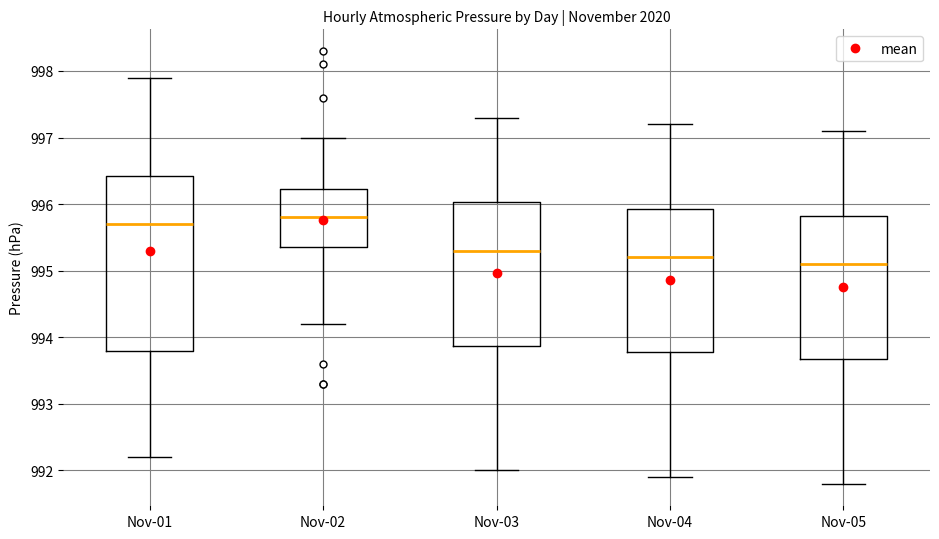

Reading left to right, read every box against the y-axis: the position of its median line, the range the box covers, and the ends of its whiskers. The values are not printed on the chart, so give them approximately, as read against the axis.

Nov-01: median 995.7, box 993.8 to 996.4, whiskers 992.2 to 997.9
Nov-02: median 995.8, box 995.4 to 996.2, whiskers 994.2 to 997.0
Nov-03: median 995.3, box 993.9 to 996.0, whiskers 992.0 to 997.3
Nov-04: median 995.2, box 993.8 to 995.9, whiskers 991.9 to 997.2
Nov-05: median 995.1, box 993.7 to 995.8, whiskers 991.8 to 997.1